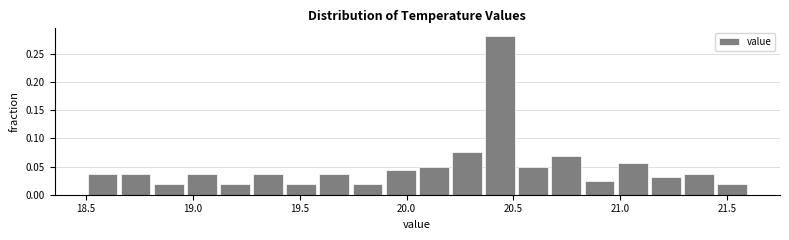

Around what value on the x-axis is the tallest bar? Give the approximate position of its centre, as read against the axis.

20.45